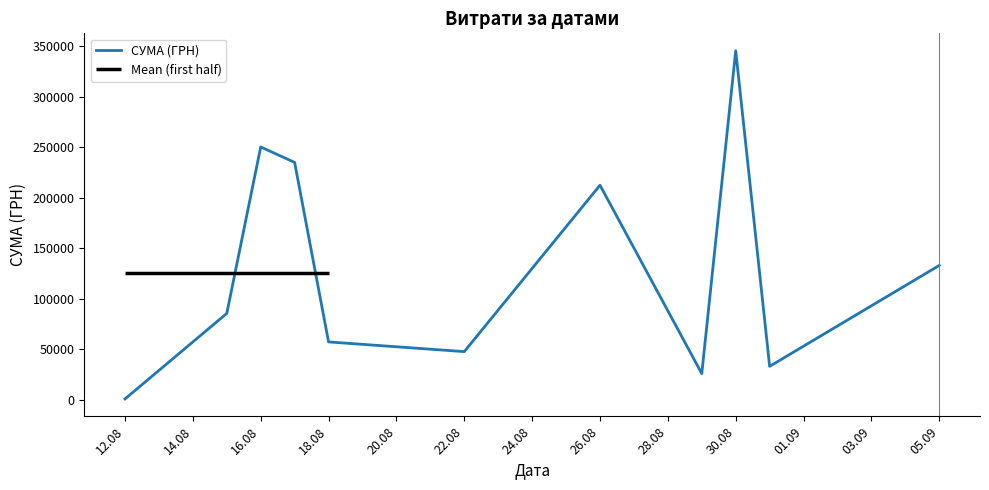

What is the smallest value displayed?

998.2